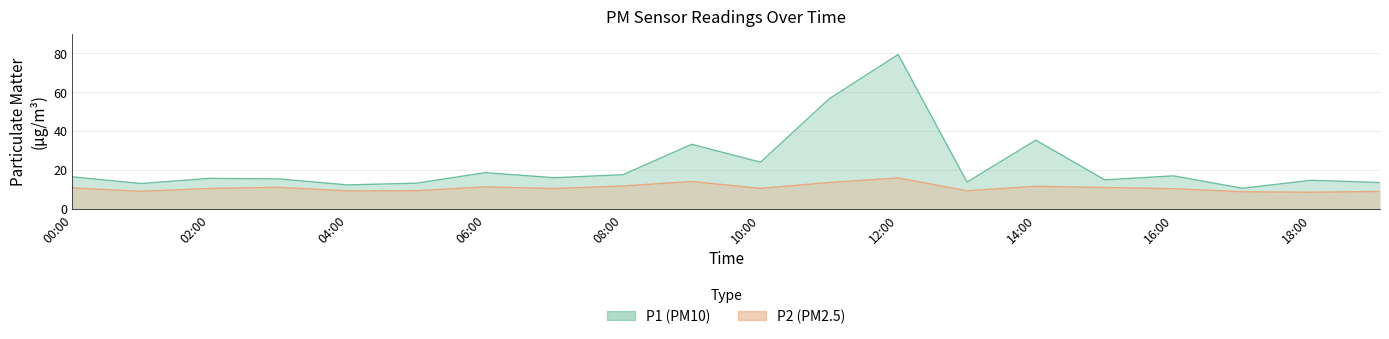

Which series has the widest spread of values?

P1